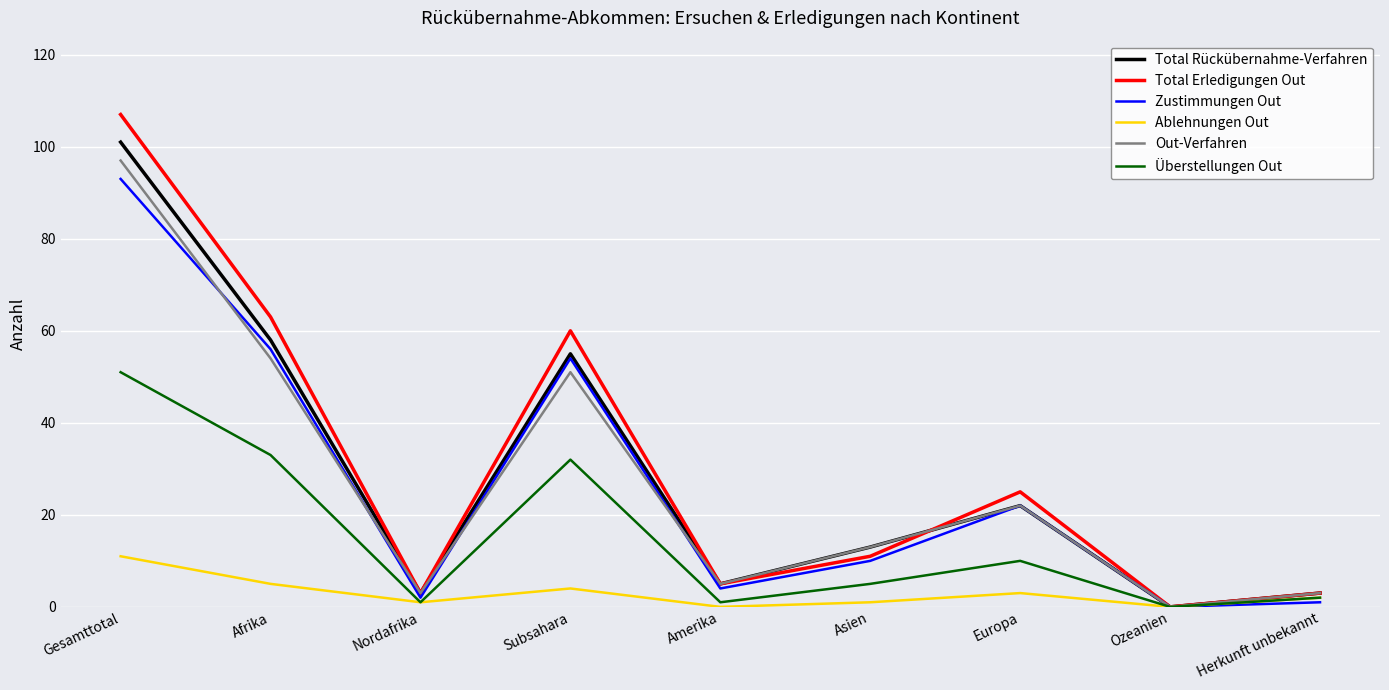

The Total Erledigungen Out series shows 0 at Ozeanien. True or false?

True